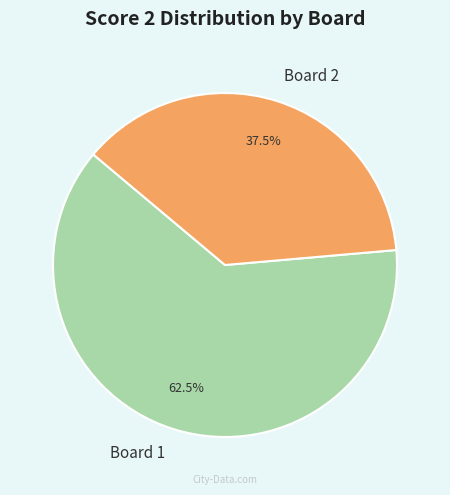

Is there a majority slice in this chart?

Yes